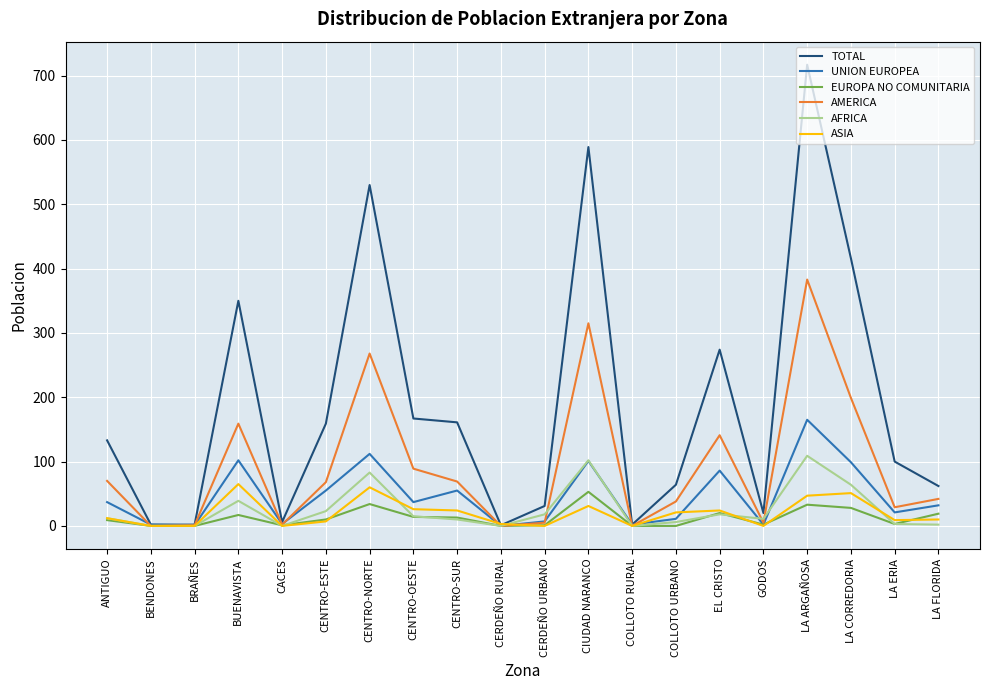

What is the sum of all EUROPA NO COMUNITARIA values?

257